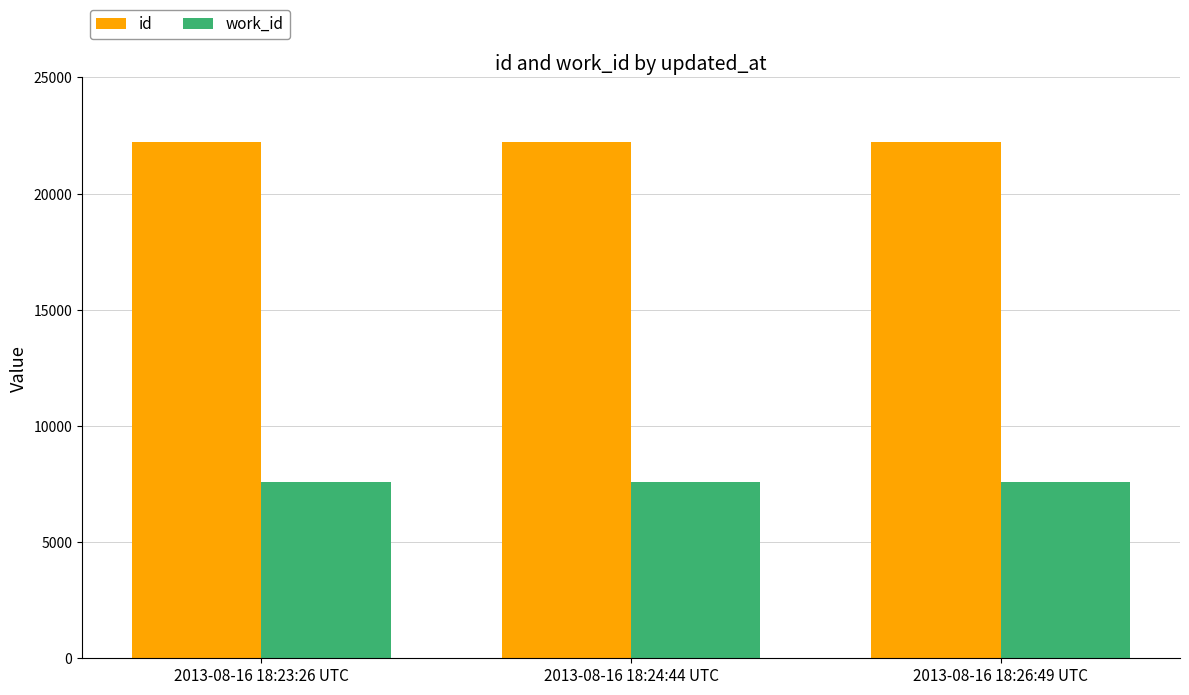

What is the lowest value of the work_id series?

7593